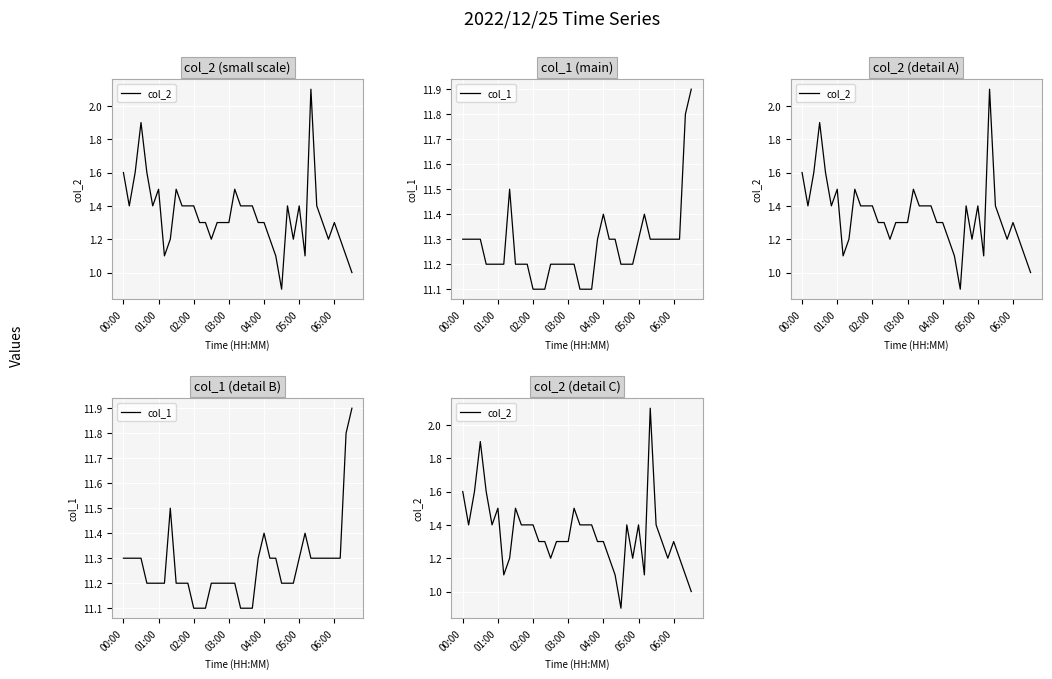

What is the highest value of the col_2 series?

2.1